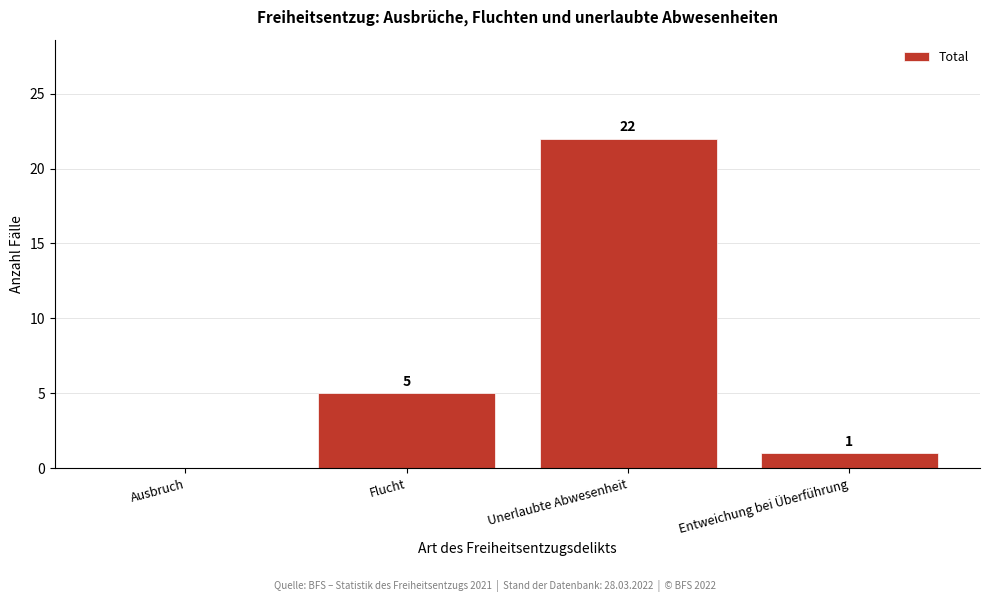

Reading right to left, transcribe all the data shown in this chart.

Entweichung bei Überführung=1	Unerlaubte Abwesenheit=22	Flucht=5	Ausbruch=0